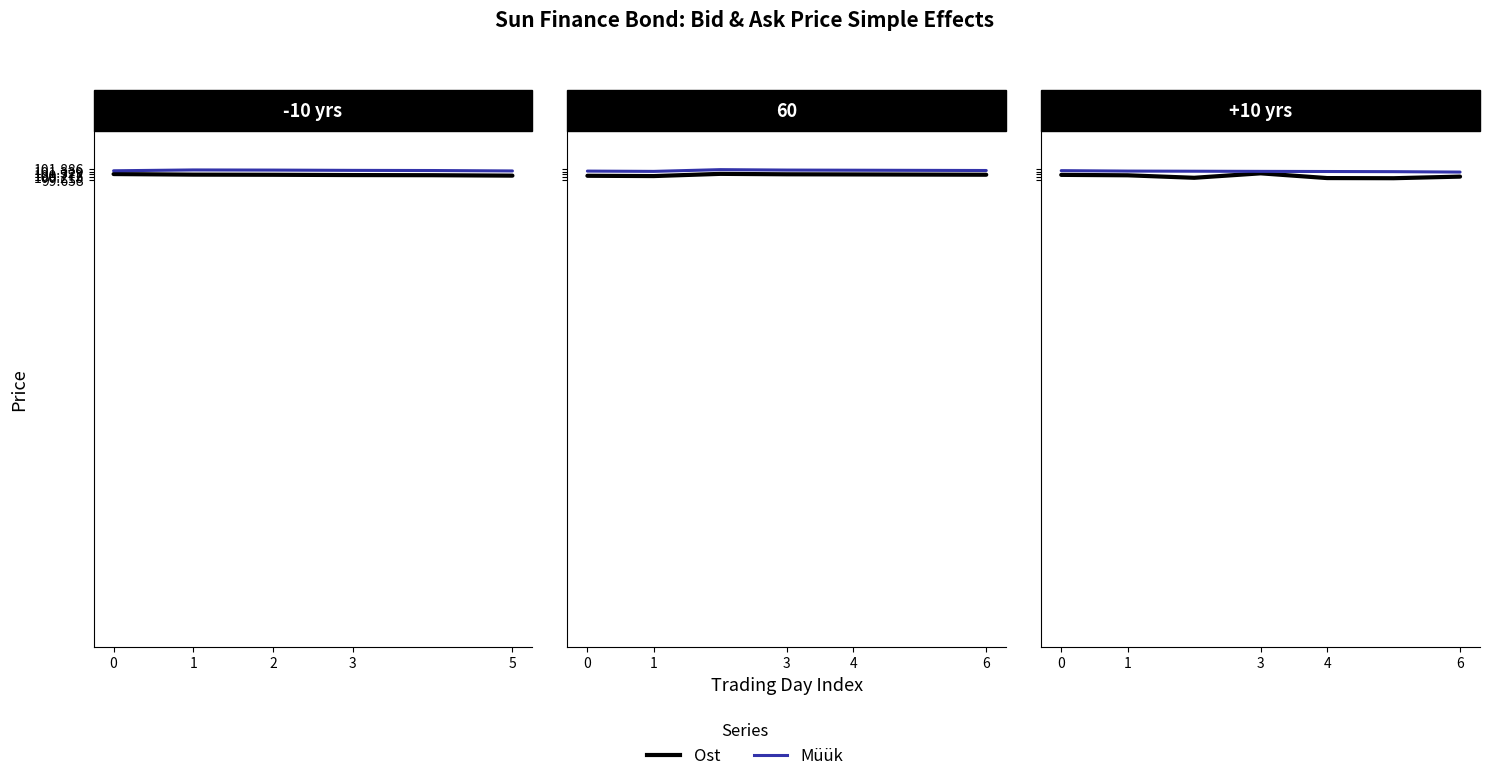

The value of Ost at 4 is 29.2. True or false?

False